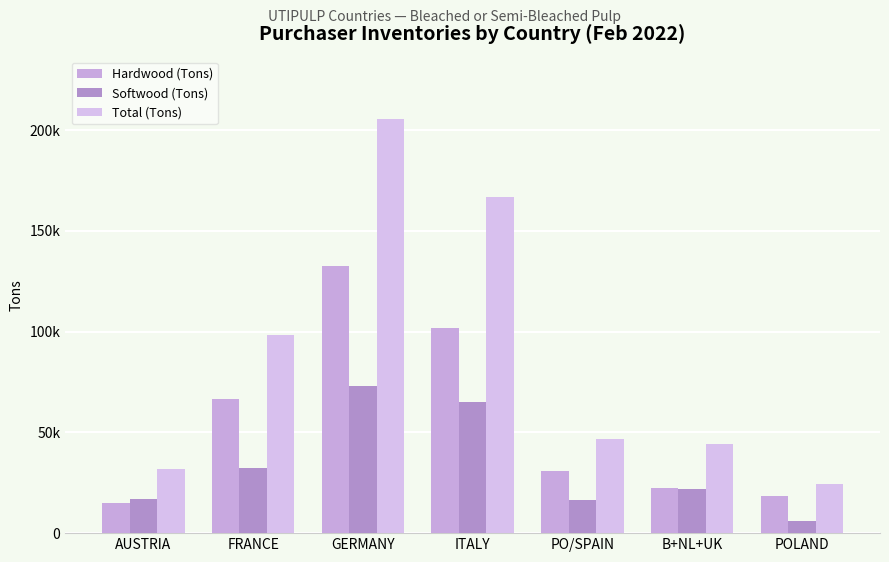

What is the total value across all series at FRANCE?

197114